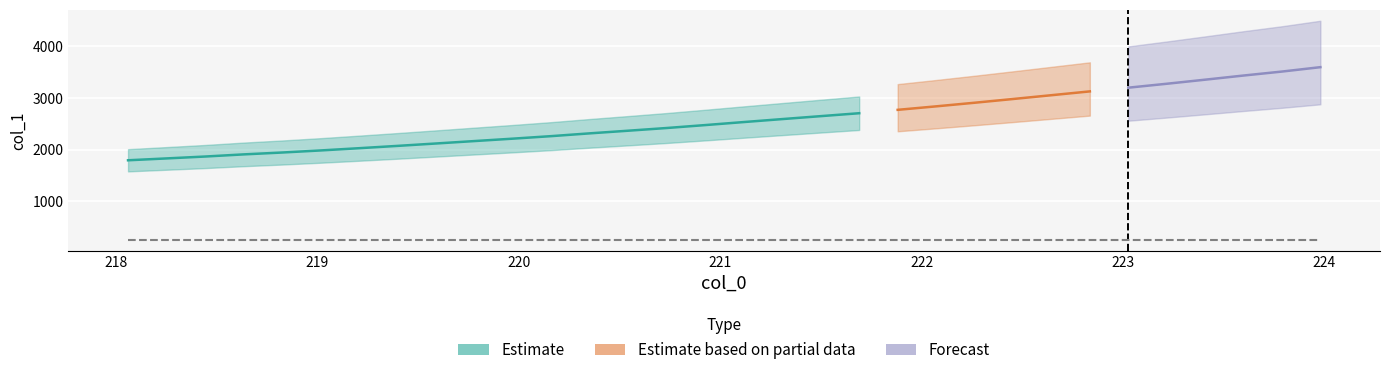

List the labels in order of value, largest first.

223.9802, 223.7895, 223.5987, 223.408, 223.2172, 223.0264, 222.8355, 222.6447, 222.4538, 222.263, 222.0721, 221.8812, 221.6902, 221.4993, 221.3083, 221.1174, 220.9264, 220.7354, 220.5444, 220.3533, 220.1623, 219.9712, 219.7801, 219.589, 219.3979, 219.2067, 219.0156, 218.8244, 218.6332, 218.442, 218.2508, 218.0596